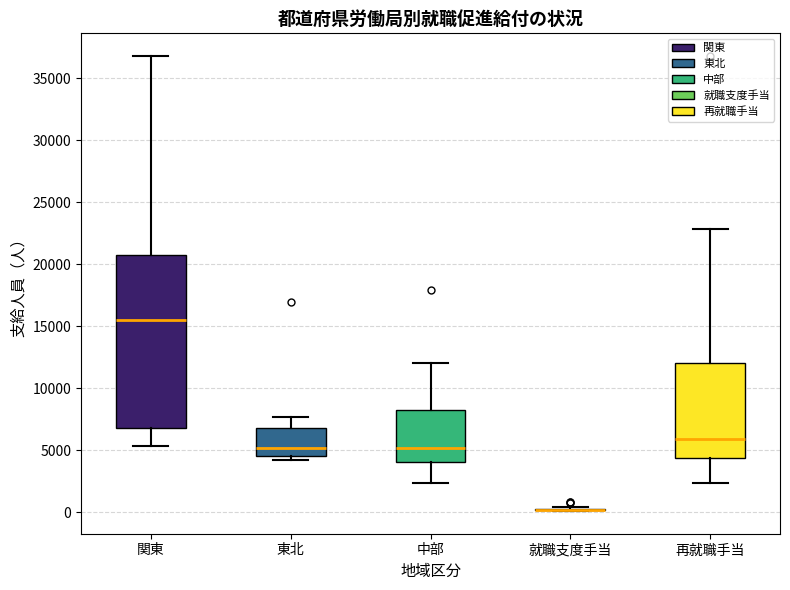

Reading left to right, transcribe this box plot: for each box, give where its median line is, the range the box spans, and where its two whiskers end, as read against the y-axis. The values are not printed on the chart, so give them approximately, as read against the axis.

関東: median 15500, box 7000 to 20500, whiskers 5500 to 37000
東北: median 5000, box 4500 to 7000, whiskers 4000 to 7500
中部: median 5000, box 4000 to 8000, whiskers 2500 to 12000
就職支度手当: box collapsed to a line at 0, whiskers 0 to 500
再就職手当: median 6000, box 4500 to 12000, whiskers 2500 to 23000